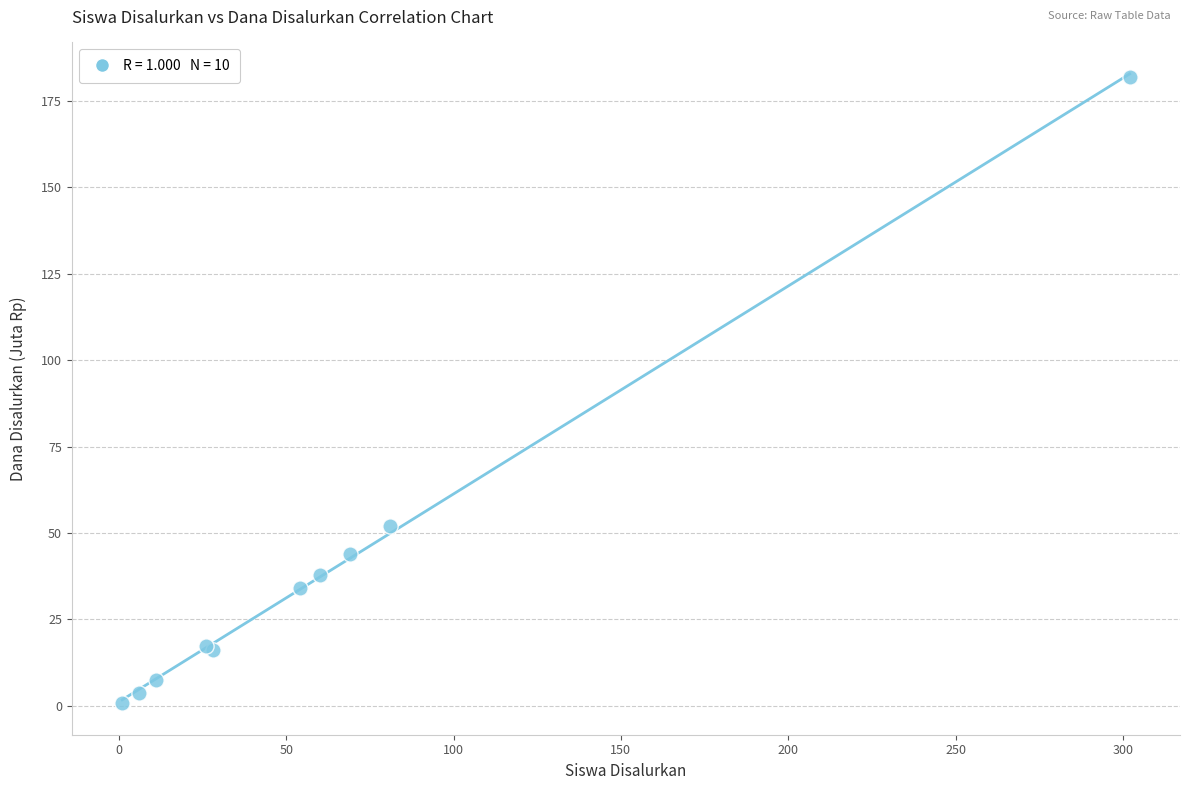

What Y value in the scatter plot is closest to 91?

52.1